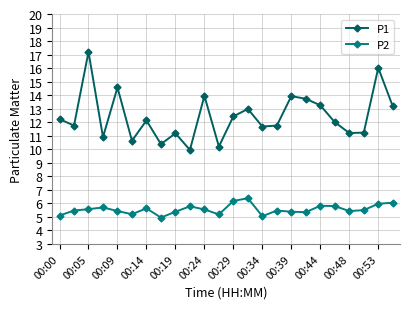

What is the value of the P1 point at the 2nd from the left?

11.8